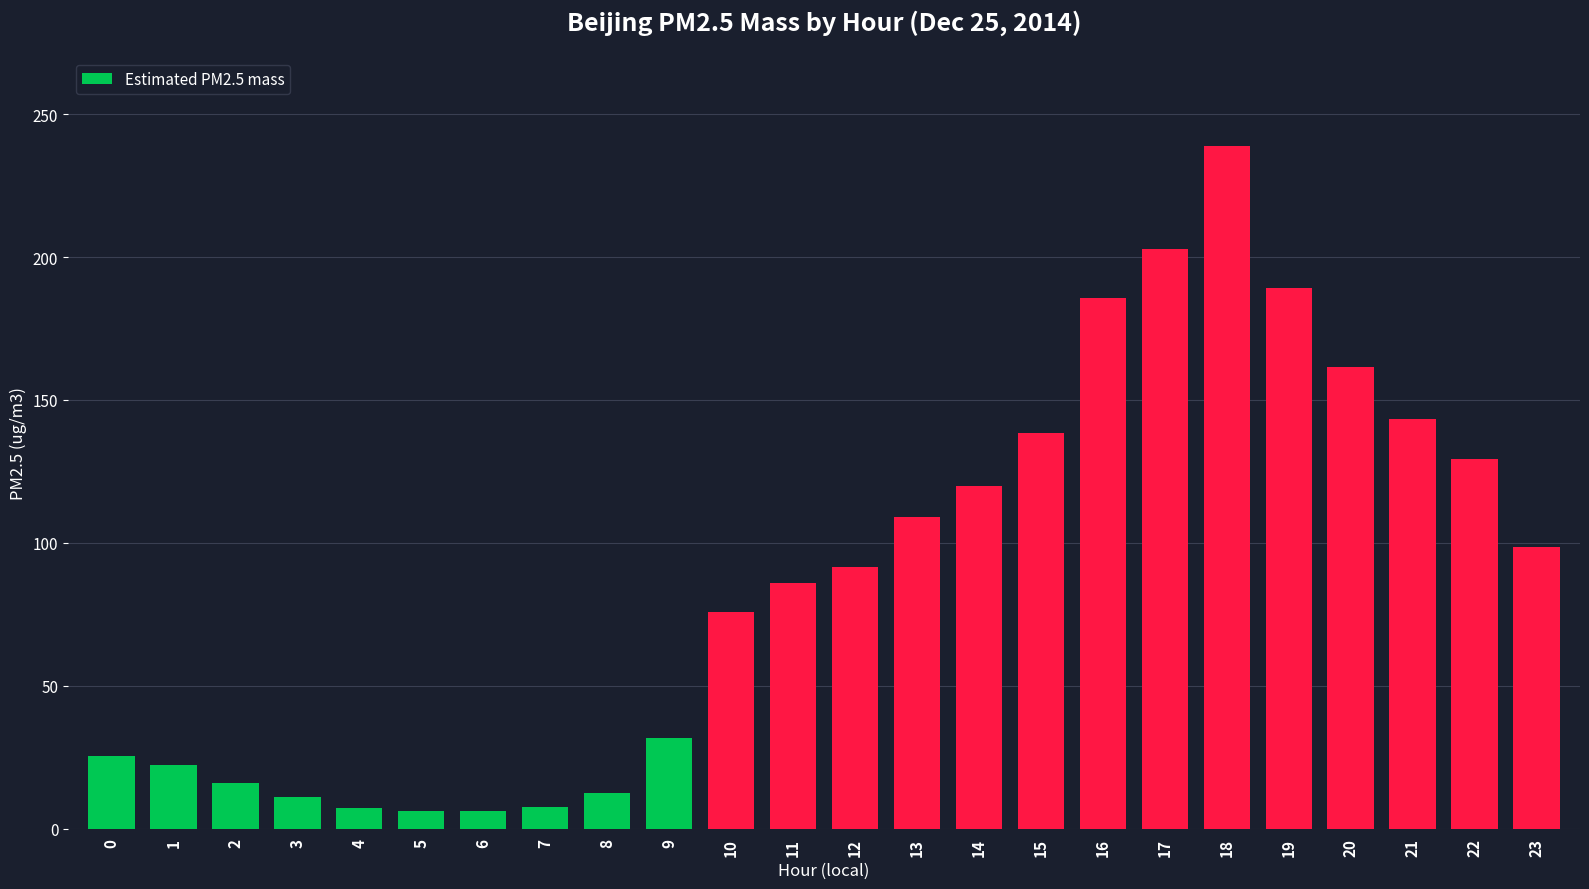

What is the average value?

88.2